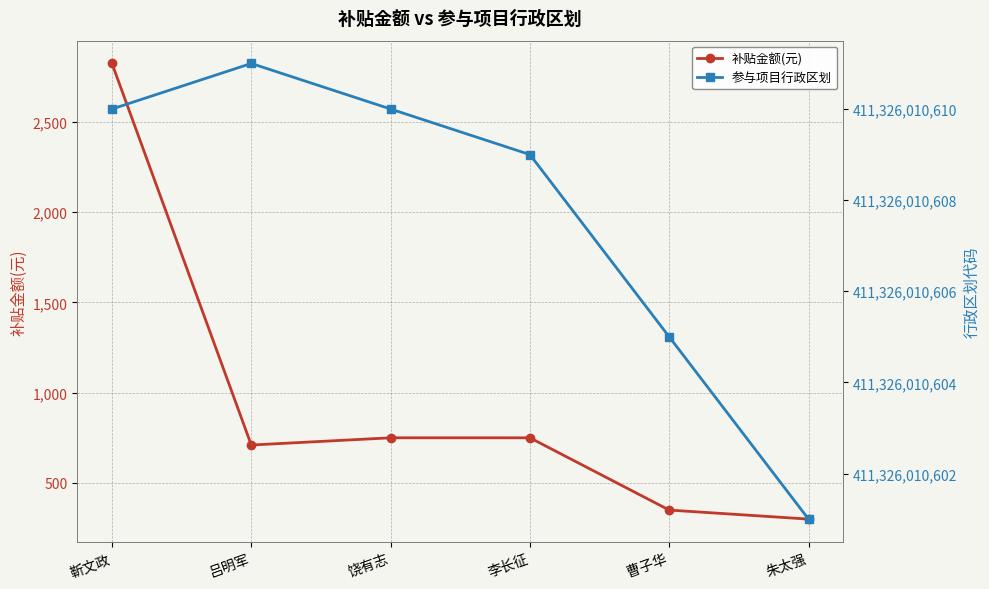

True or false: 补贴金额(元) and 参与项目行政区划 intersect in this chart.

False